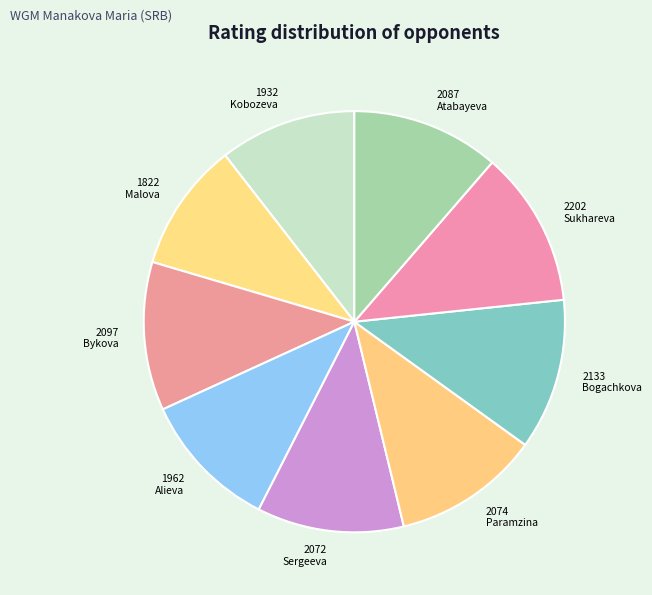

How many segments does this pie chart have?

9